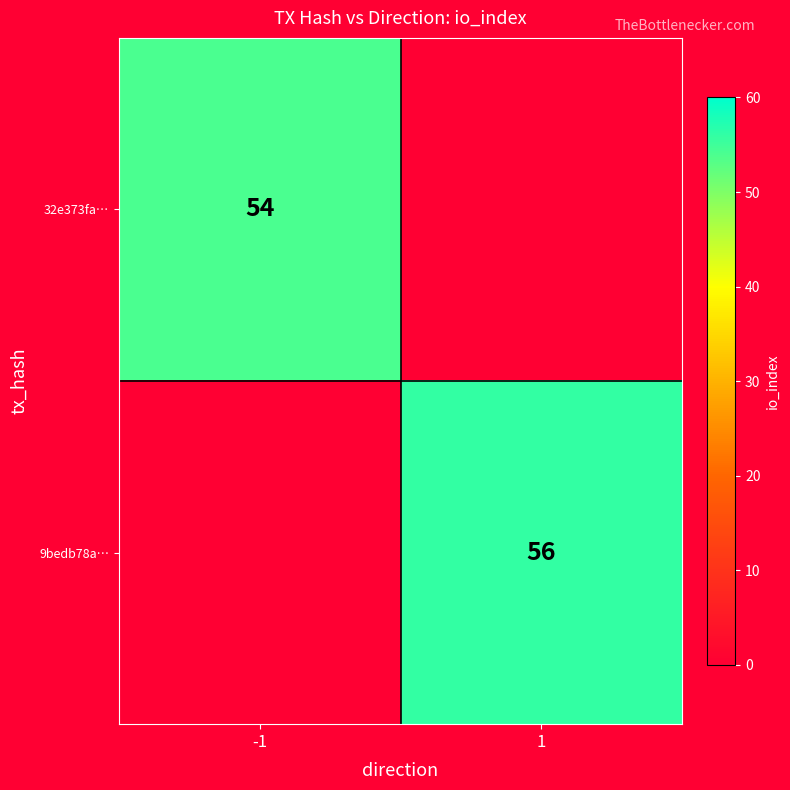

True or false: 9bedb78a… has a value of 56 at 1.

True